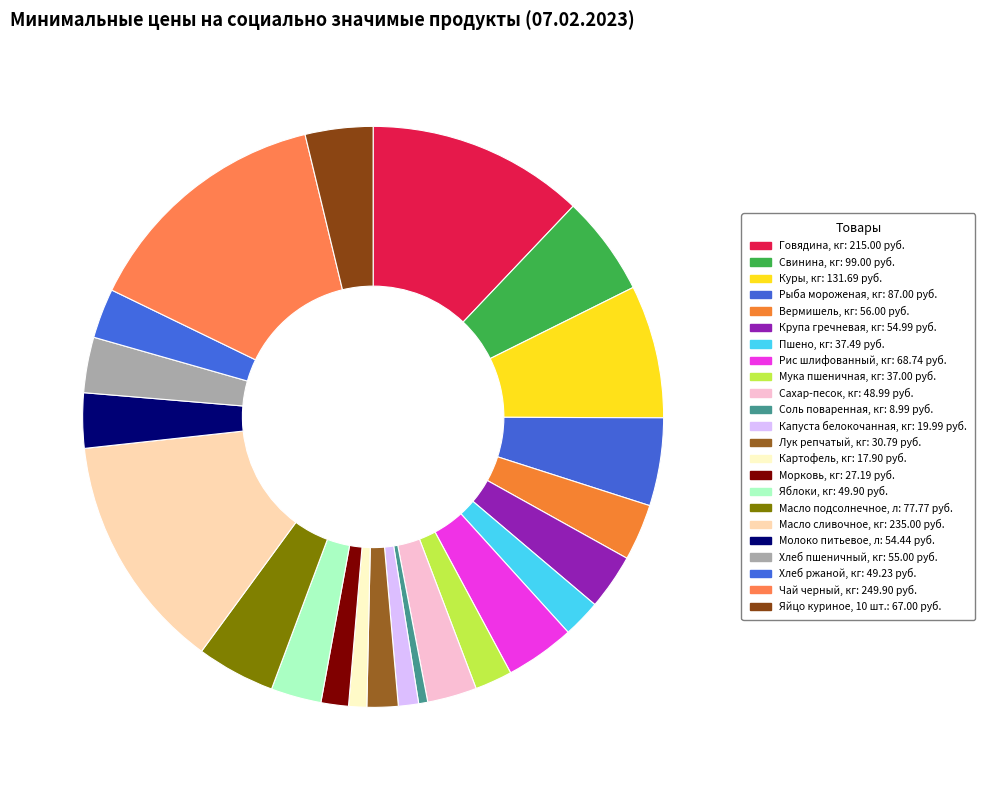

What is the smallest slice in the pie chart?

Соль поваренная, кг: 8.99 руб.